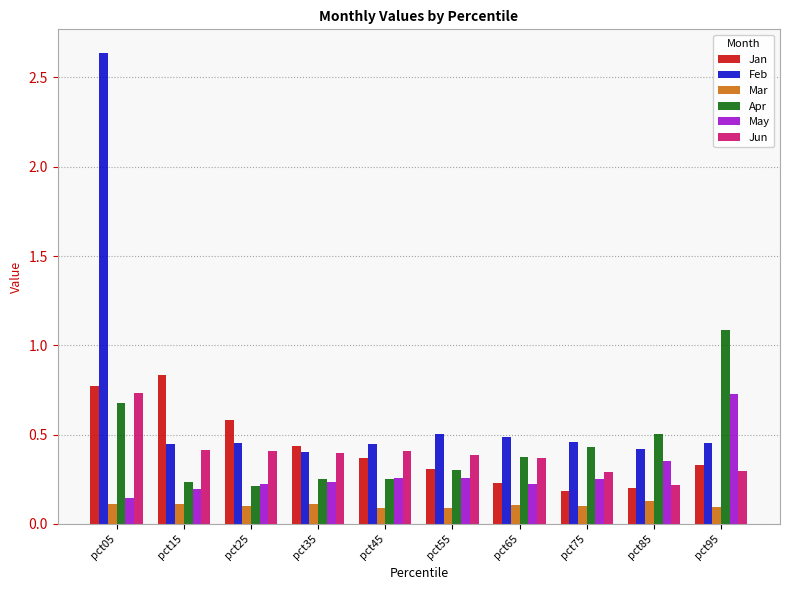

At which label is Jun closest to 0?

pct85